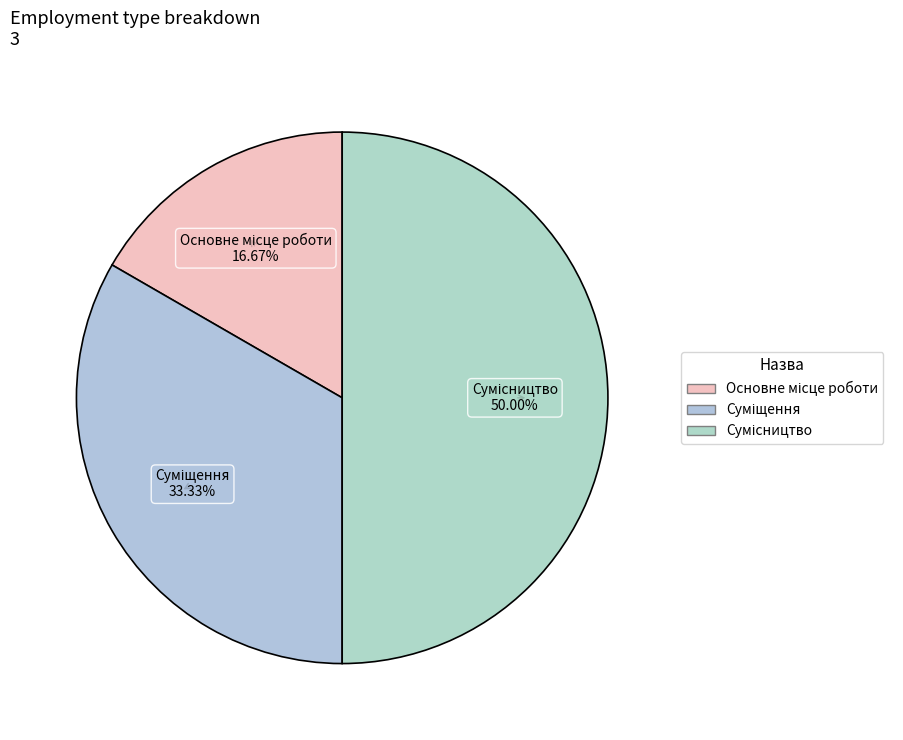

How many segments does this pie chart have?

3